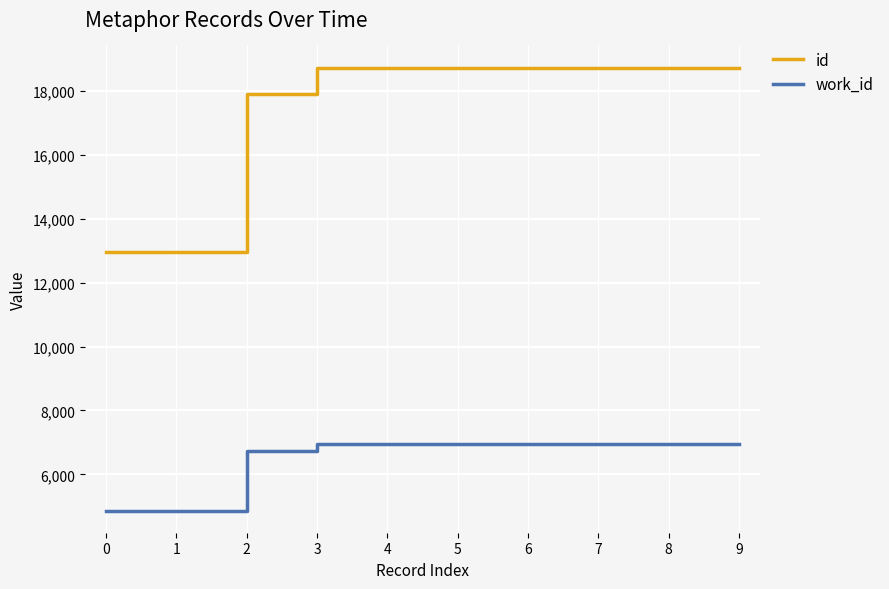

At how many categories does at least one series exceed 13777?

8